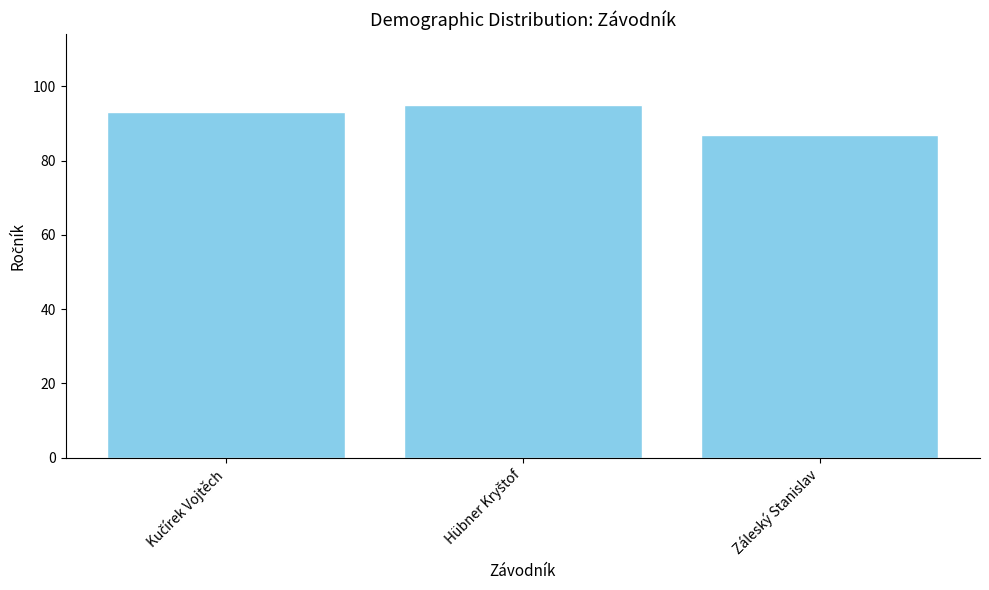

What is the difference between the maximum and minimum values?

8